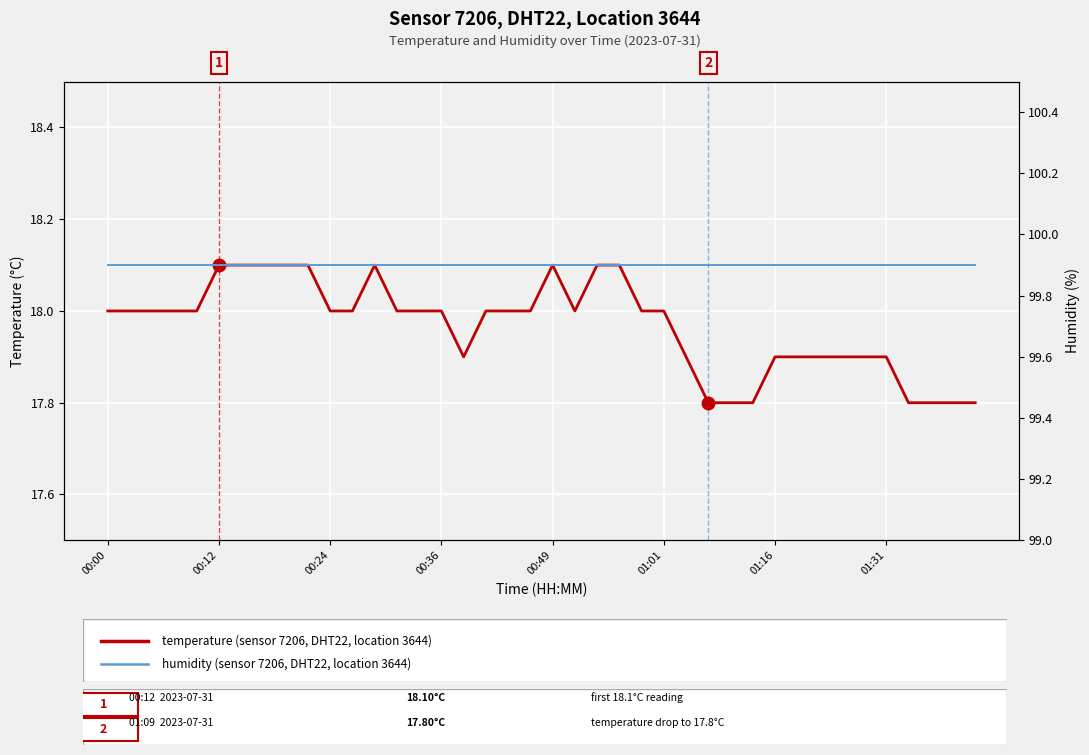

The temperature series shows 7.3 at 00:24. True or false?

False